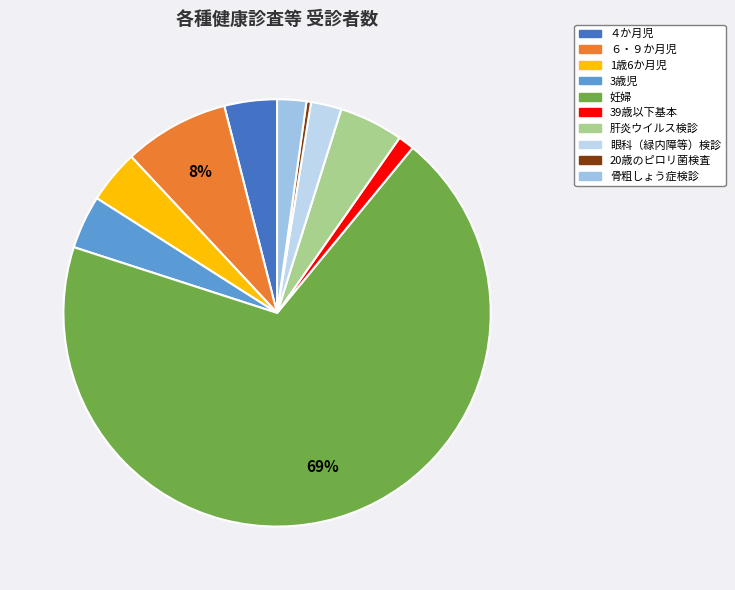

How many segments does this pie chart have?

10